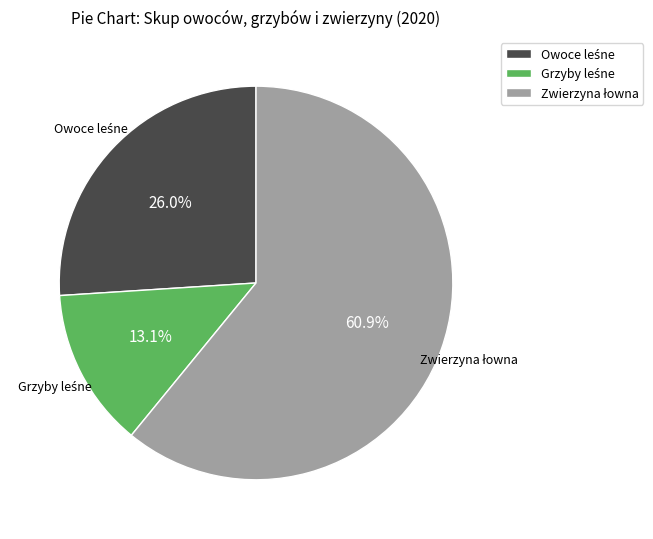

Does any single category account for the majority?

Yes